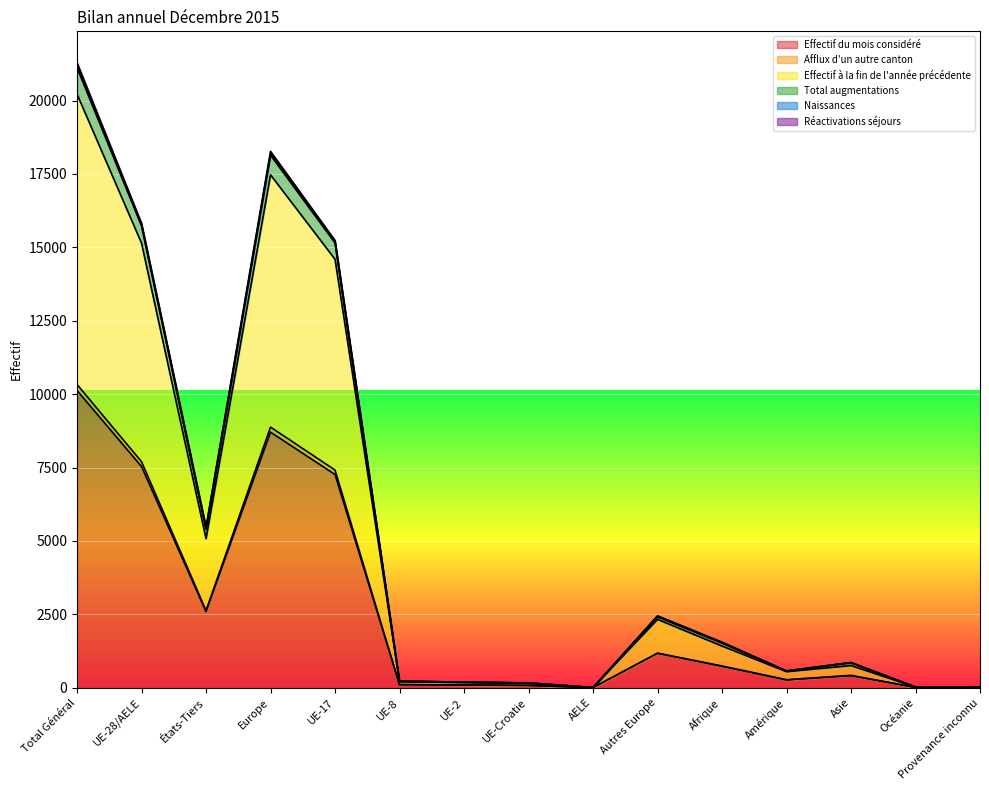

Which category has the highest value across all series?

Total Général